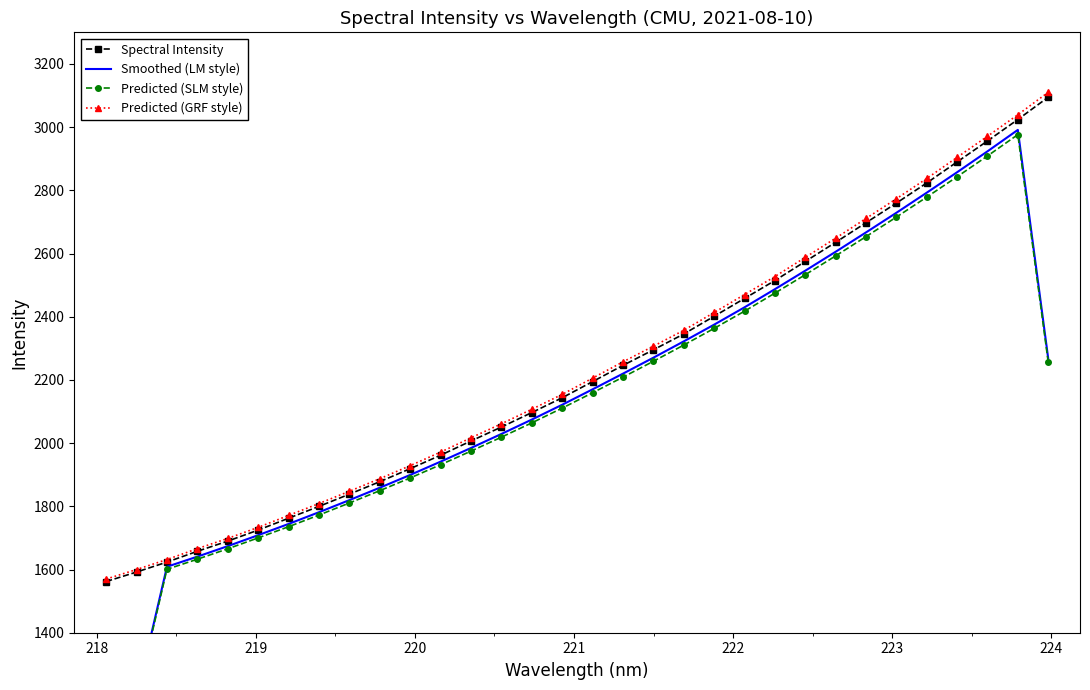

What is the difference between the second highest and minimum values in the Spectral Intensity series?

1462.1